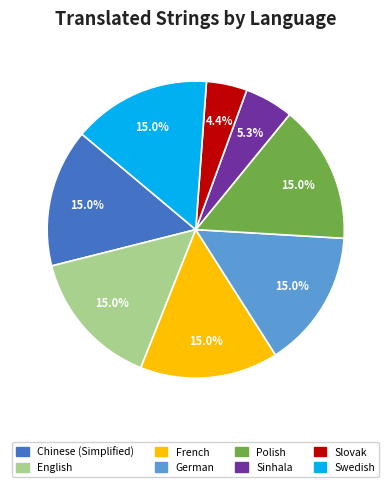

Is there a majority slice in this chart?

No